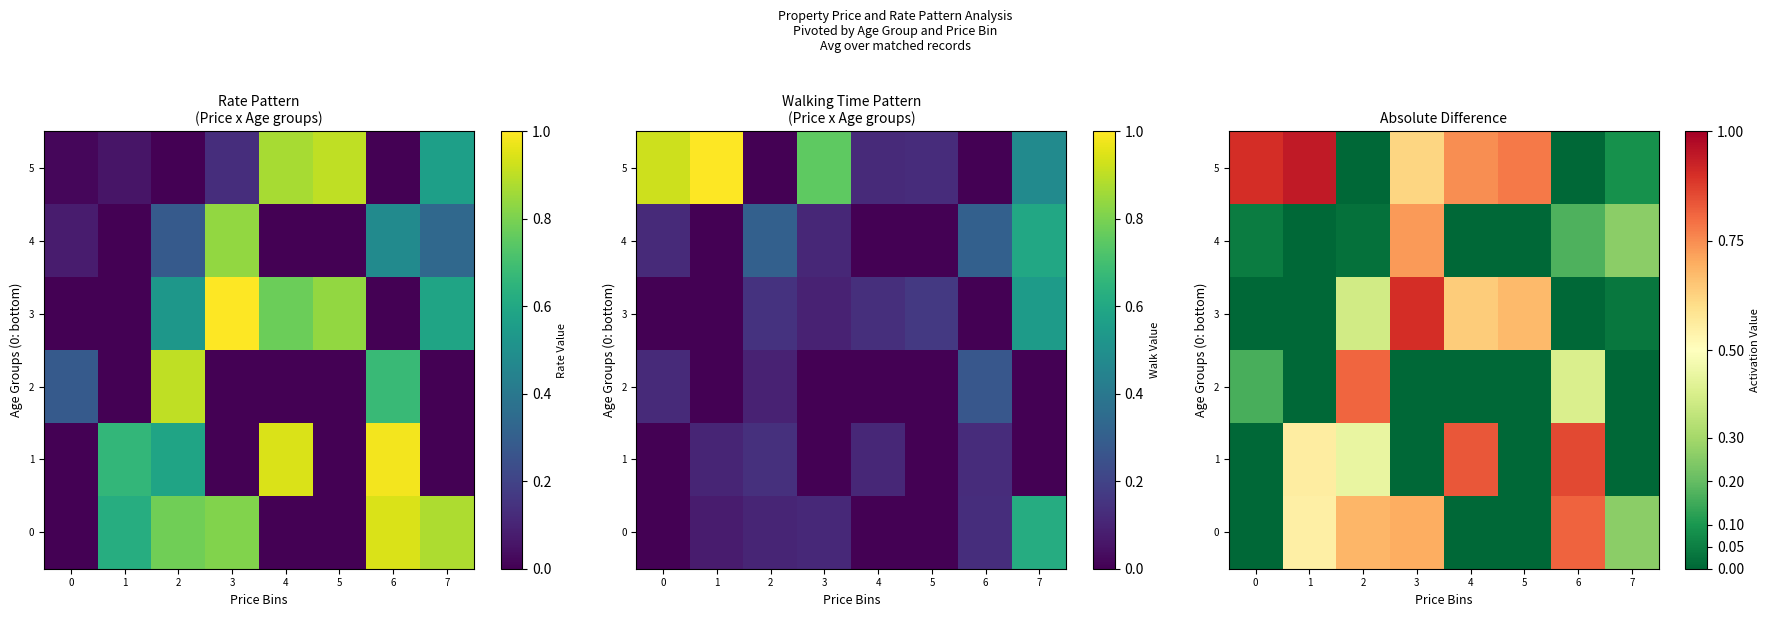

Rank the series at 5 from lowest to highest value.

0, 1, 2, 4, 3, 5